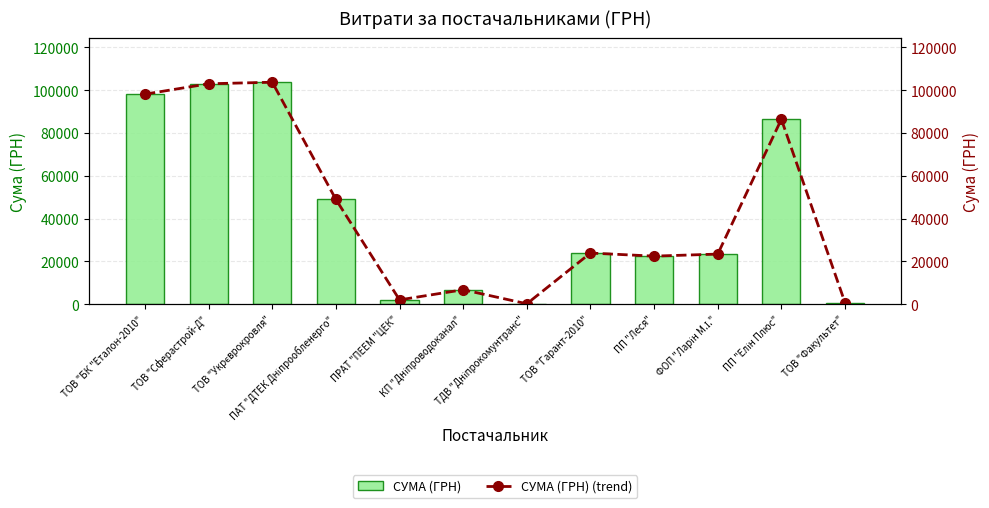

What is the value of the СУМА (ГРН) bar at the 3rd from the left?

103748.9